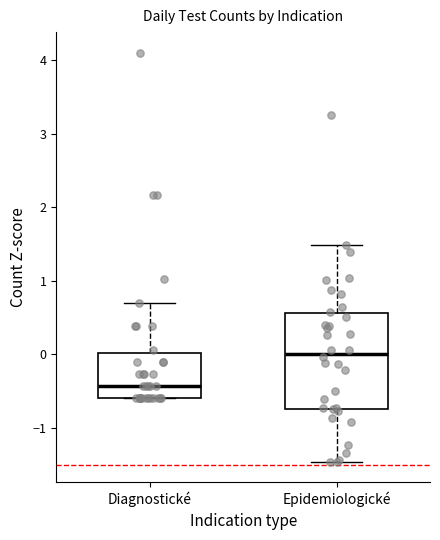

Reading left to right, read every box against the y-axis: the position of its median line, the range the box covers, and the ends of its whiskers. The values are not printed on the chart, so give them approximately, as read against the axis.

Diagnostické: median -0.4, box -0.6 to 0.0, whiskers -0.6 to 0.7
Epidemiologické: median 0.0, box -0.7 to 0.6, whiskers -1.5 to 1.5